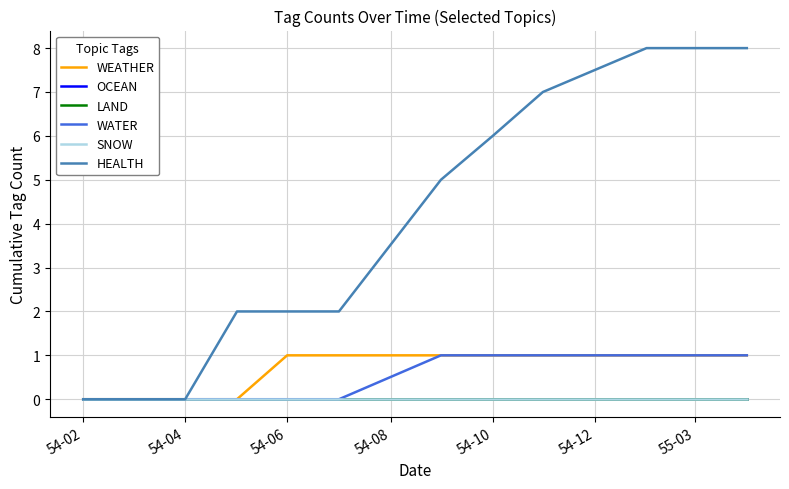

Reading left to right, list all the values displayed in this chart.

WEATHER: 0	0	0	0	1	1	1	1	1	1	1	1
OCEAN: 0	0	0	0	0	0	0	0	0	0	0	0
LAND: 0	0	0	0	0	0	0	0	0	0	0	0
WATER: 0	0	0	0	0	0	1	1	1	1	1	1
SNOW: 0	0	0	0	0	0	0	0	0	0	0	0
HEALTH: 0	0	0	2	2	2	5	6	7	8	8	8